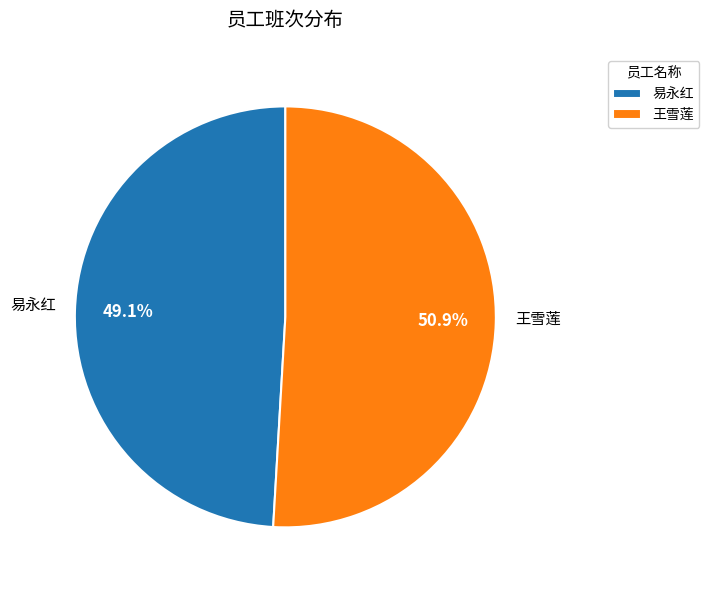

What is the largest slice in the pie chart?

王雪莲